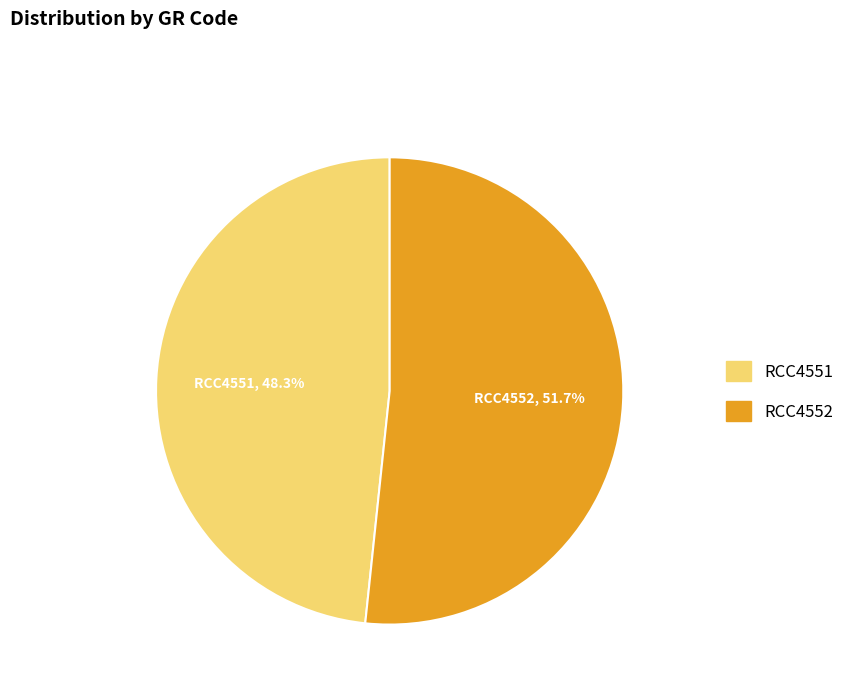

Rank the categories by value from lowest to highest.

RCC4551, RCC4552